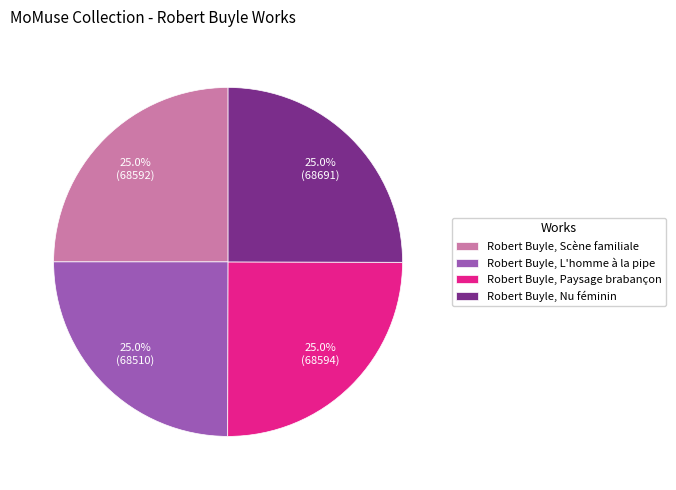

What is the total percentage of Robert Buyle, Scène familiale and Robert Buyle, L'homme à la pipe?

50.0%